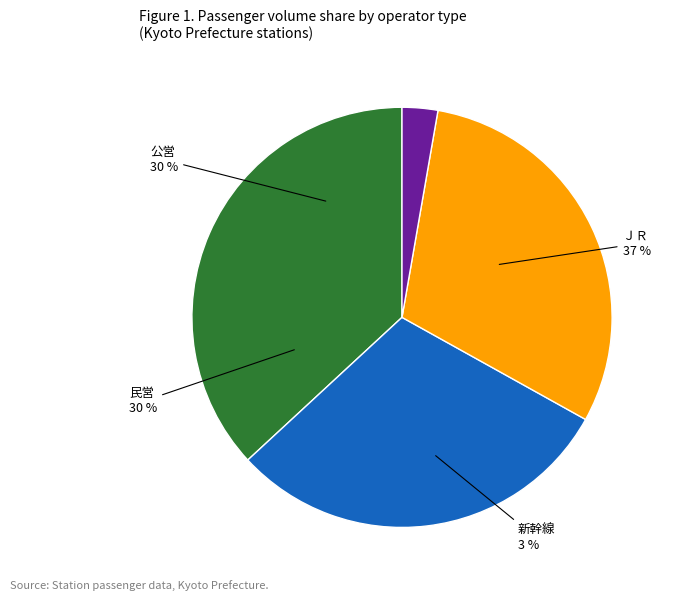

Between 民営 and ＪＲ, which is larger?

ＪＲ